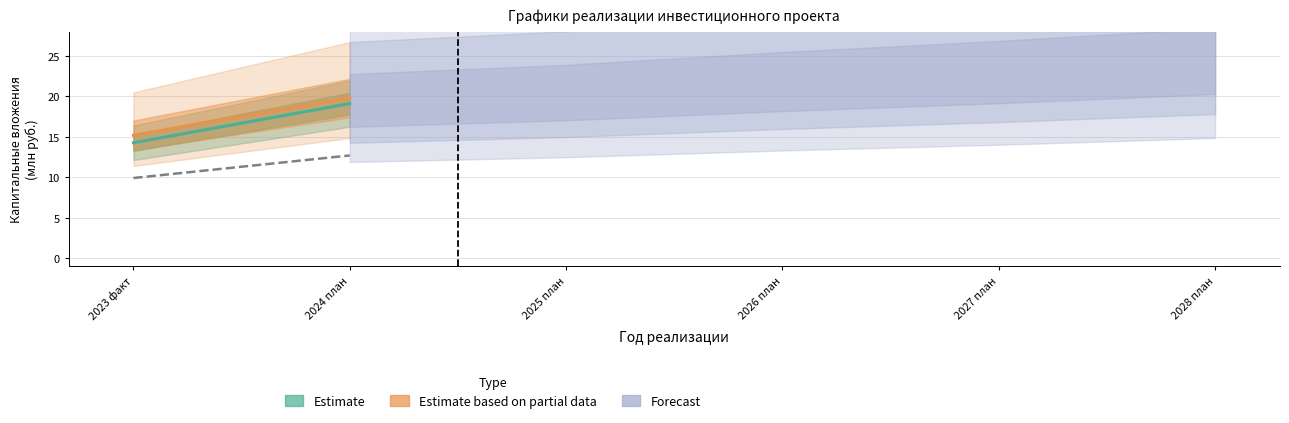

What is the maximum value for Estimate based on partial data?

19.8